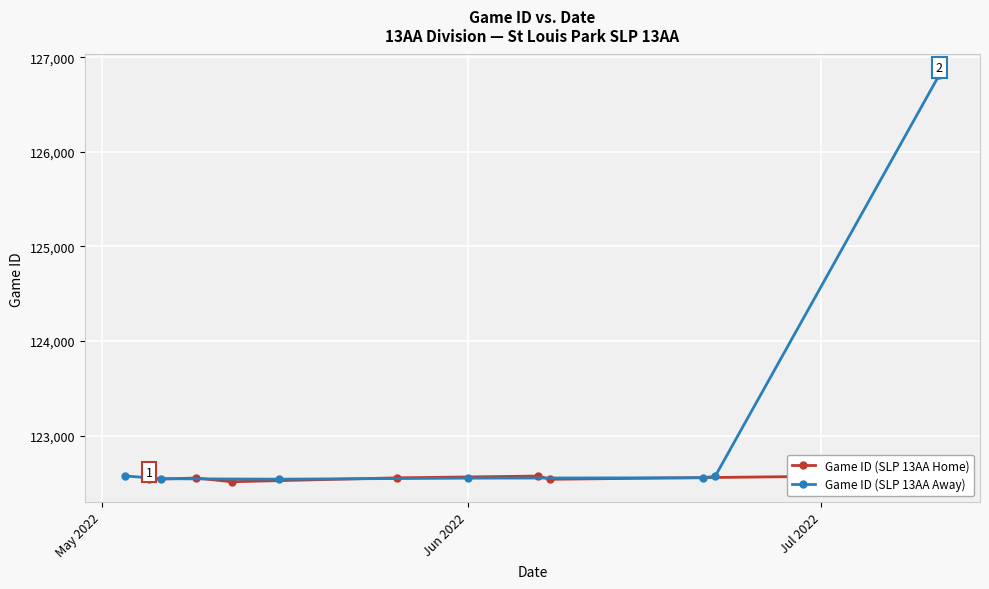

Rank the series by their maximum value, from highest to lowest.

Game ID (SLP 13AA Away), Game ID (SLP 13AA Home)